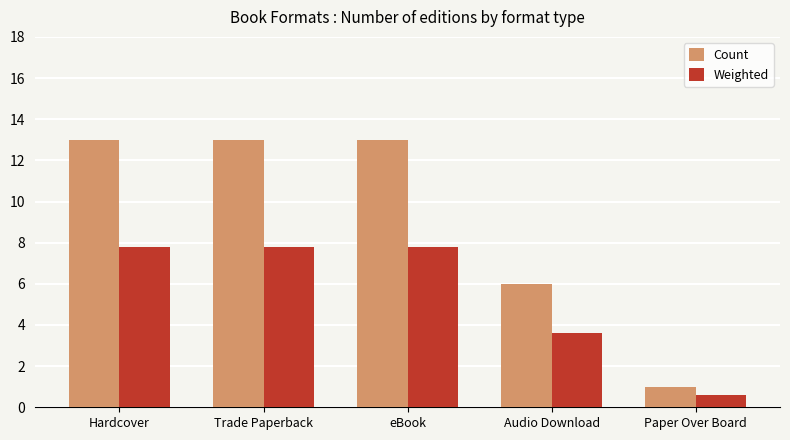

At how many categories does at least one series exceed 7?

3